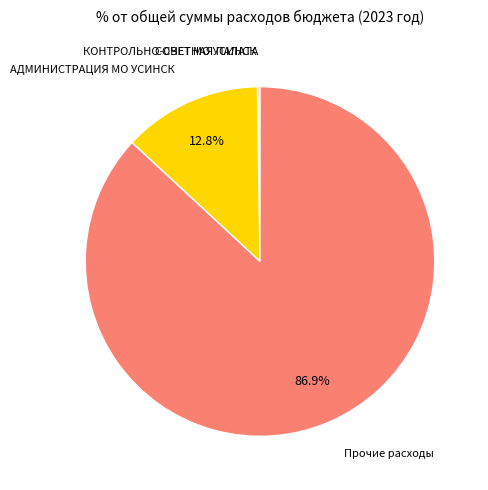

Which has a higher value, Прочие расходы or АДМИНИСТРАЦИЯ МО УСИНСК?

Прочие расходы